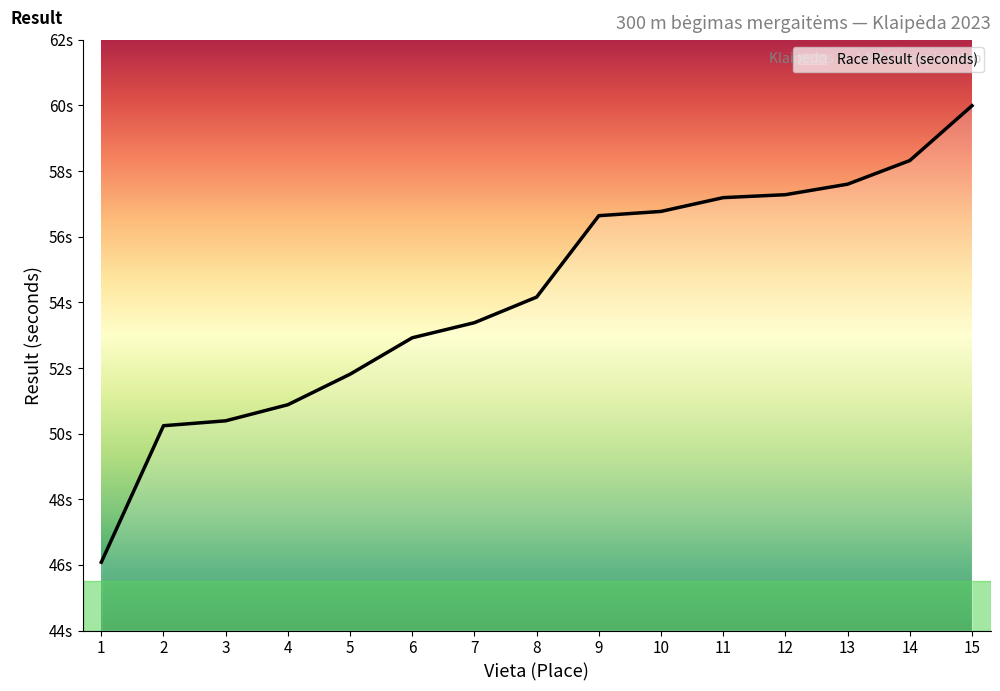

Is this an area chart (filled region under the line)?

No